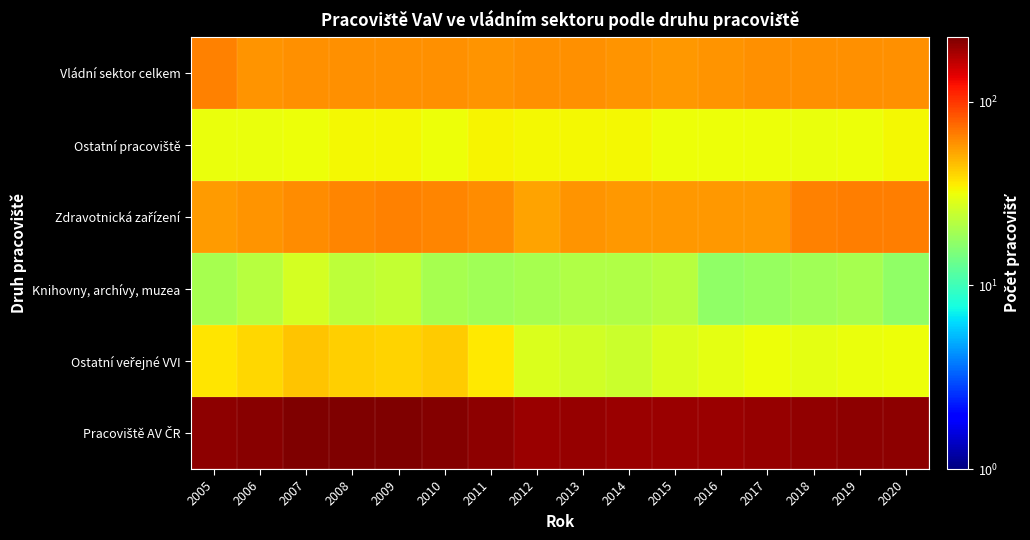

What is the difference between the highest and lowest values at 2017?

181